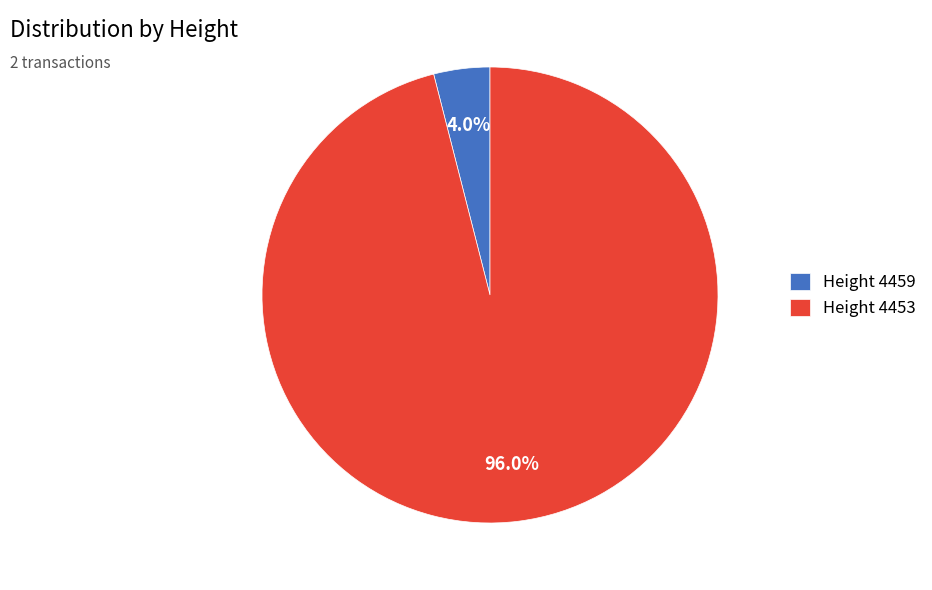

Count the number of slices in the pie.

2